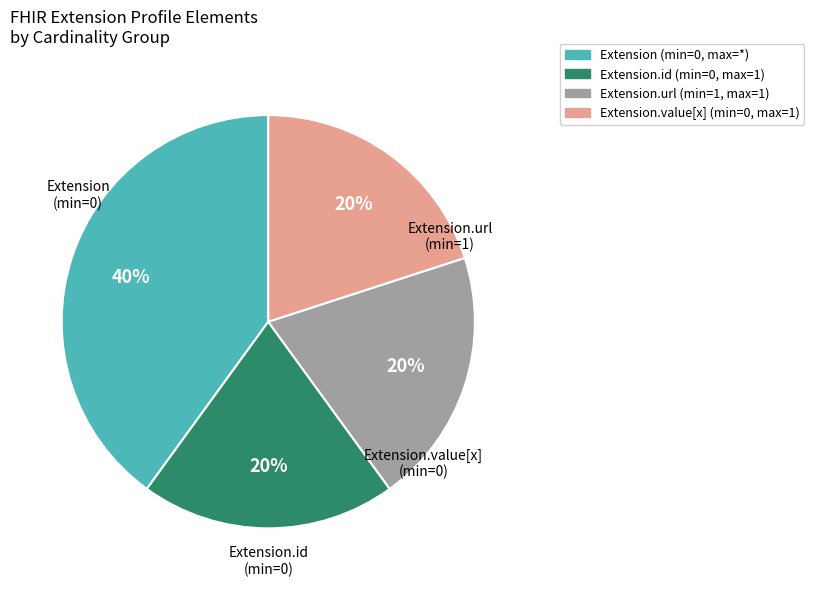

Is there a majority slice in this chart?

No